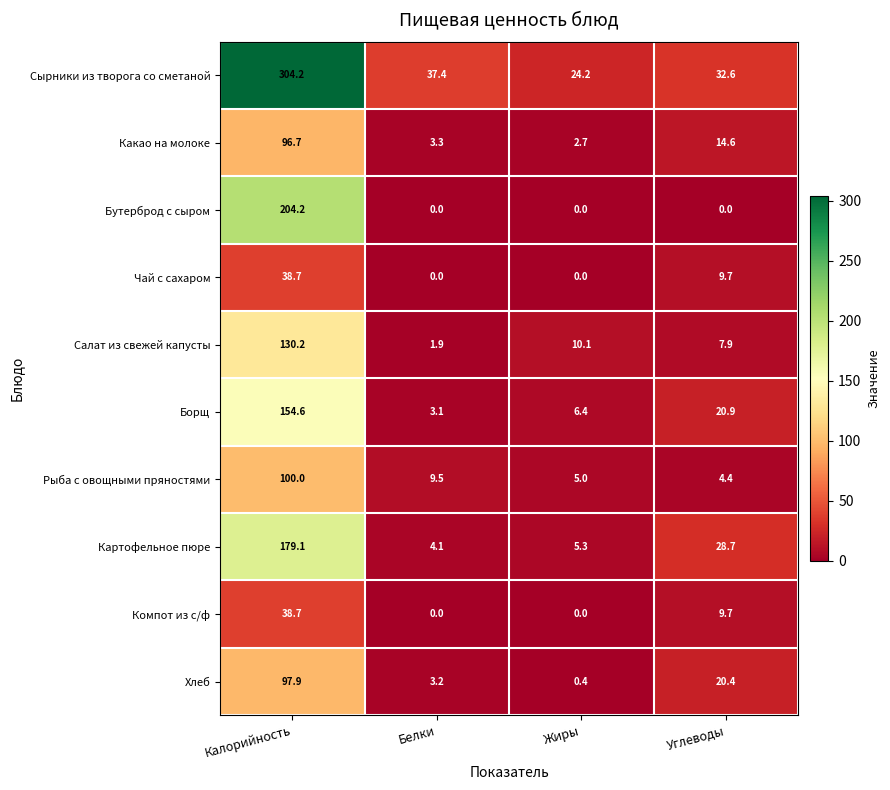

Which category has the lowest value in the Хлеб series?

Жиры